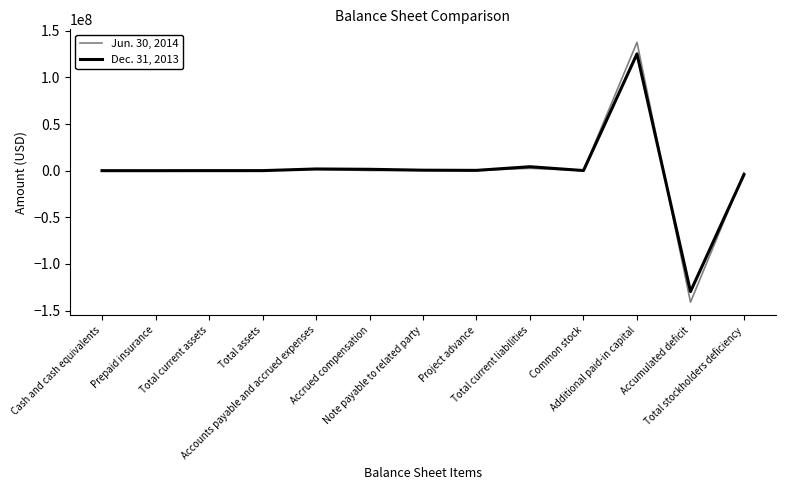

List the series in order of their overall mean, lowest first.

Dec. 31, 2013, Jun. 30, 2014